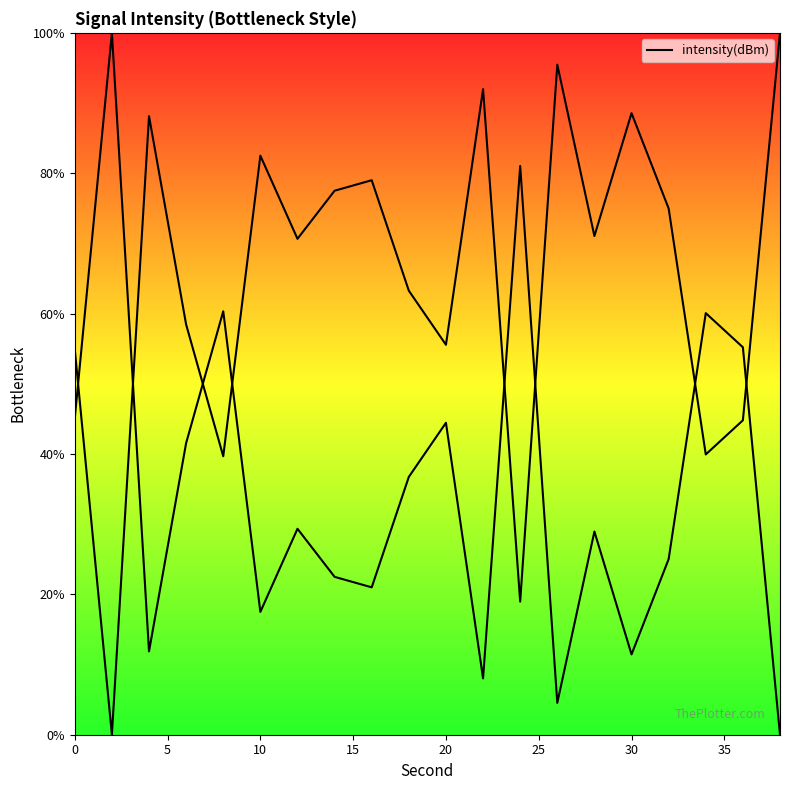

How many distinct data groups are displayed?

1